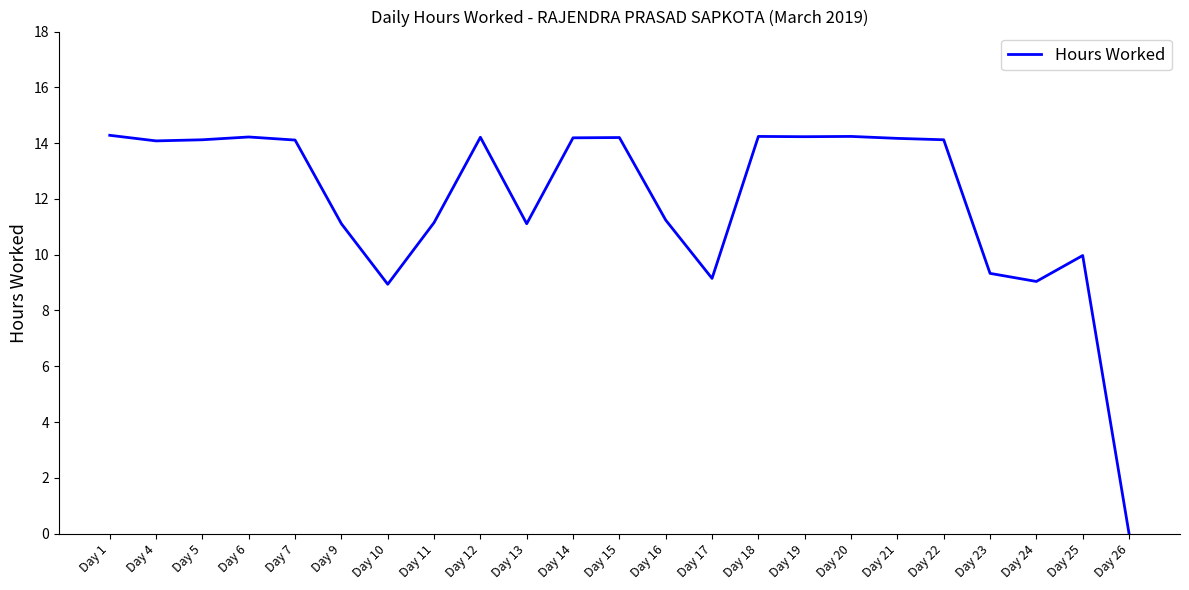

Between Day 24 and Day 6, which is larger?

Day 6